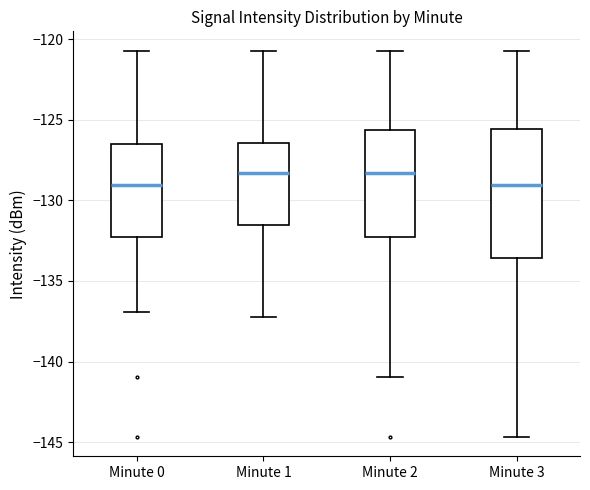

Where does the upper whisker of the box for Minute 0 end on the y-axis? The values are not printed on the chart, so give them approximately, as read against the axis.

-120.5